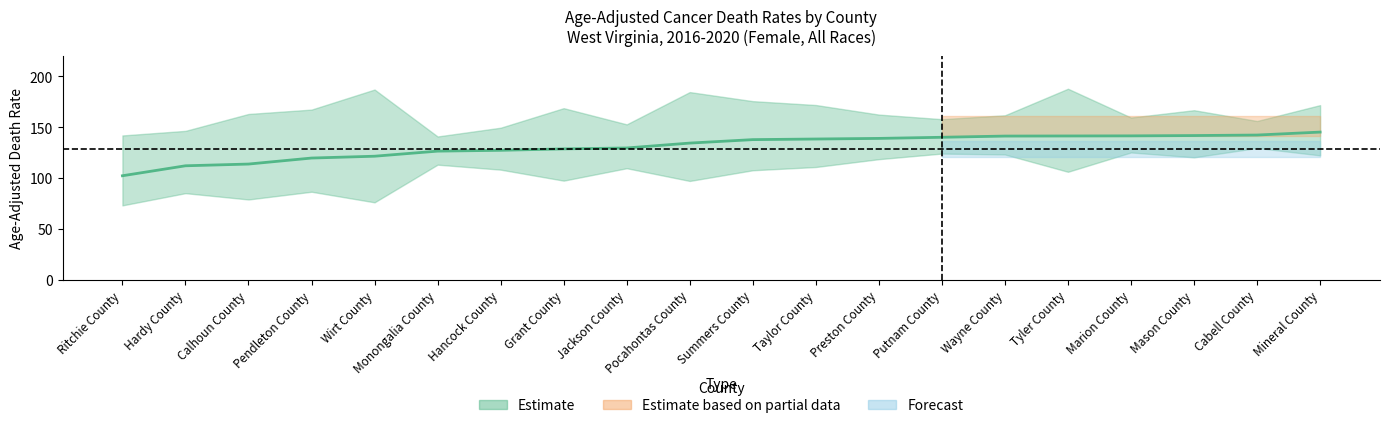

What is the value of the 12th point from the left?

138.4